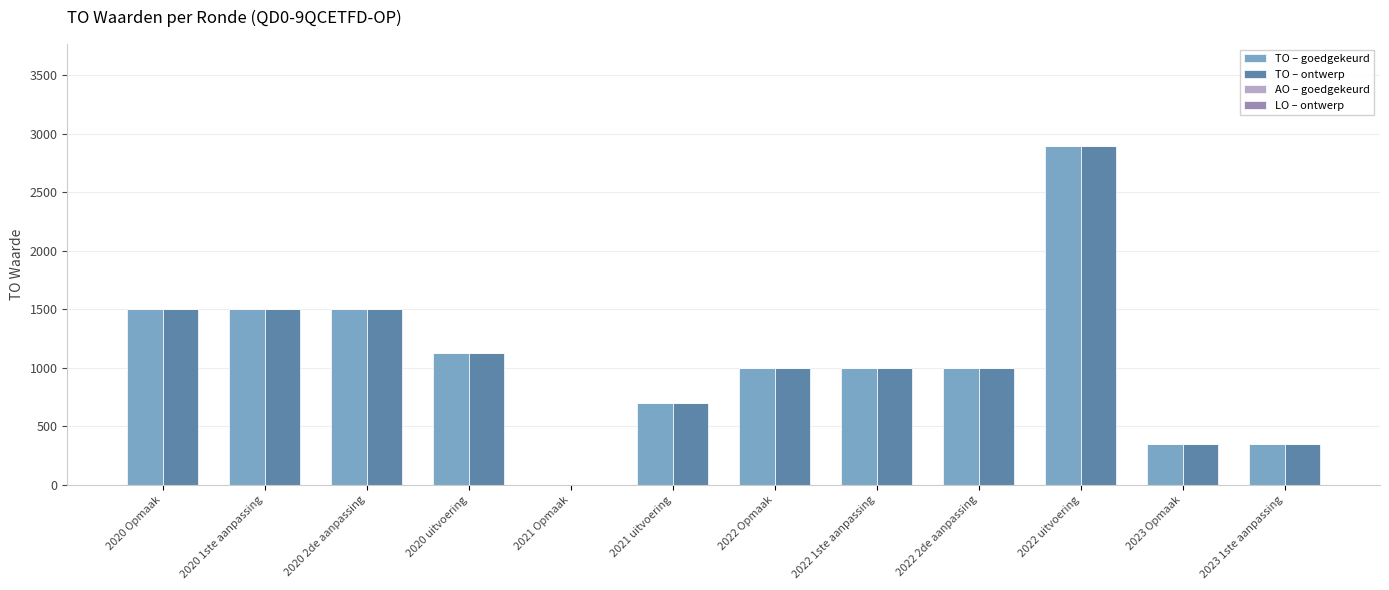

The value of TO – ontwerp at 2021 Opmaak is 0. True or false?

True